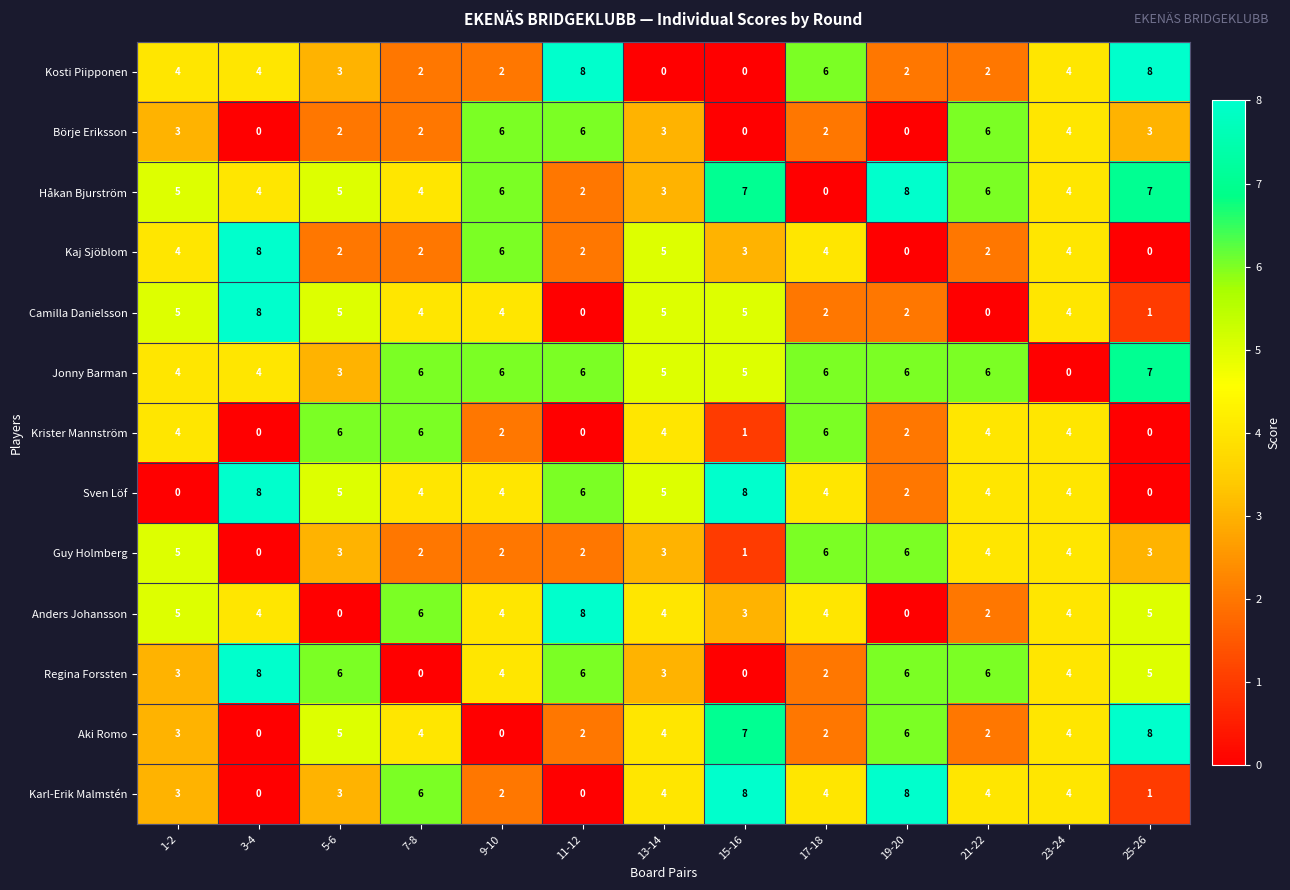

Which series changed the most between 13-14 and 25-26?

Kosti Piipponen